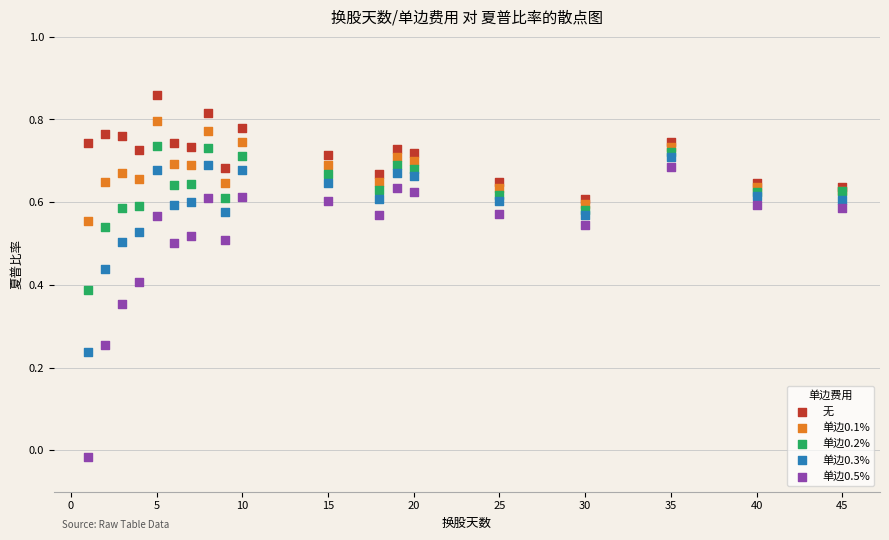

Which series contains the lowest Y value?

单边0.5%